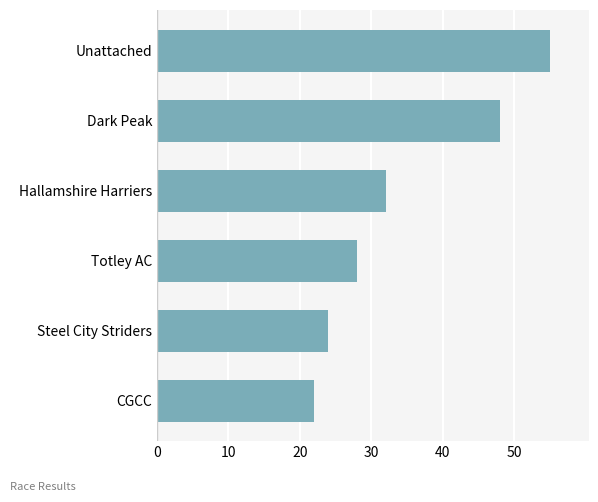

At which label is the value closest to 38?

Hallamshire Harriers